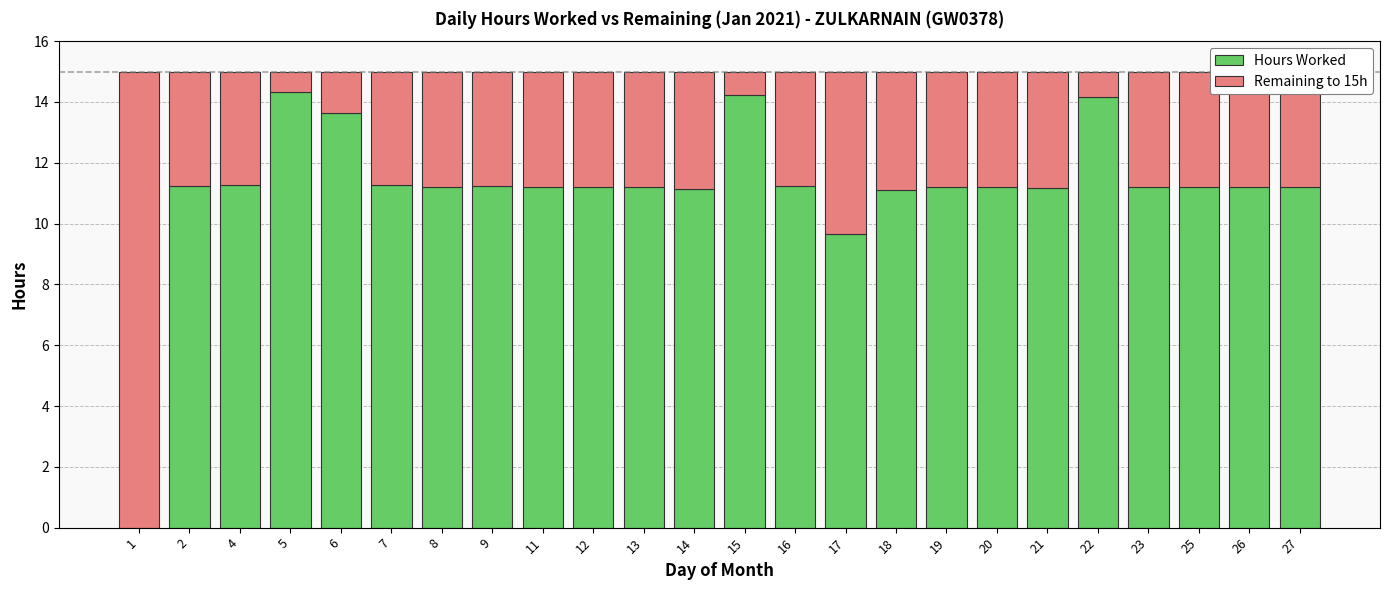

The value of Hours Worked at 25 is 15.2. True or false?

False